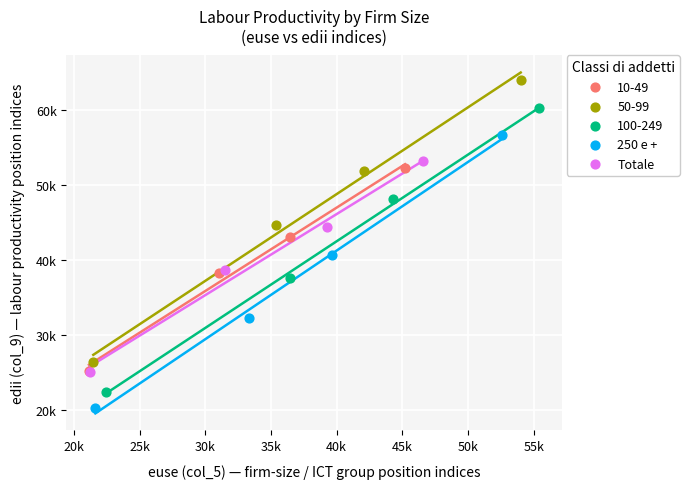

Which series reaches the minimum Y coordinate?

250 e +